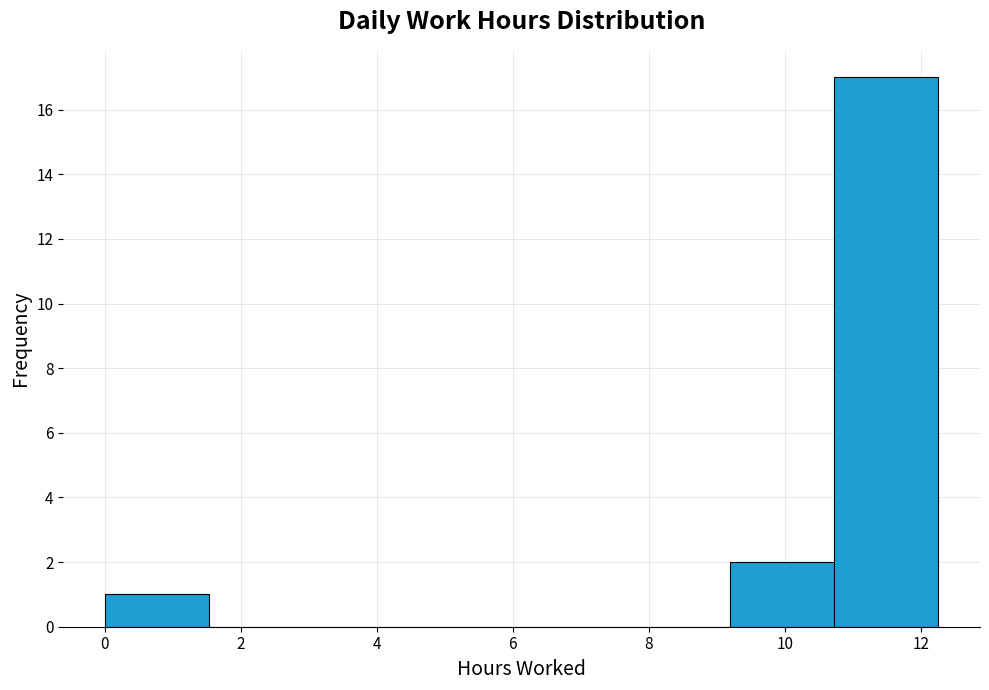

Over which range of the x-axis is the bar tallest?

10.8 to 12.2